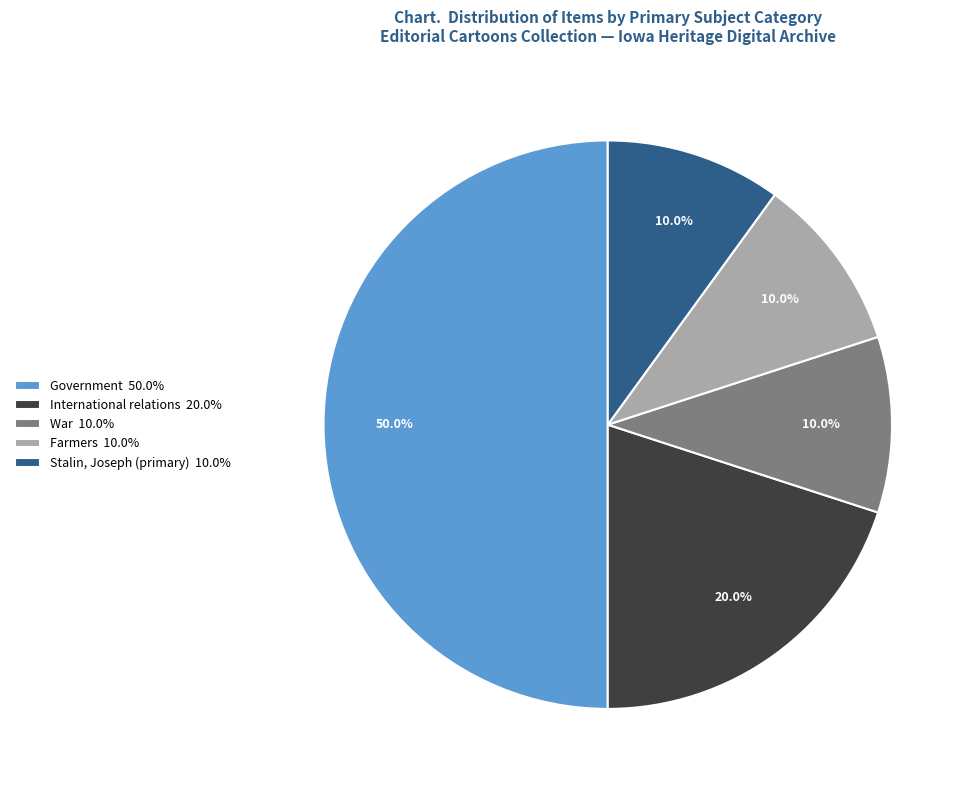

Is Stalin, Joseph (primary) 10.0% the majority of the pie?

No